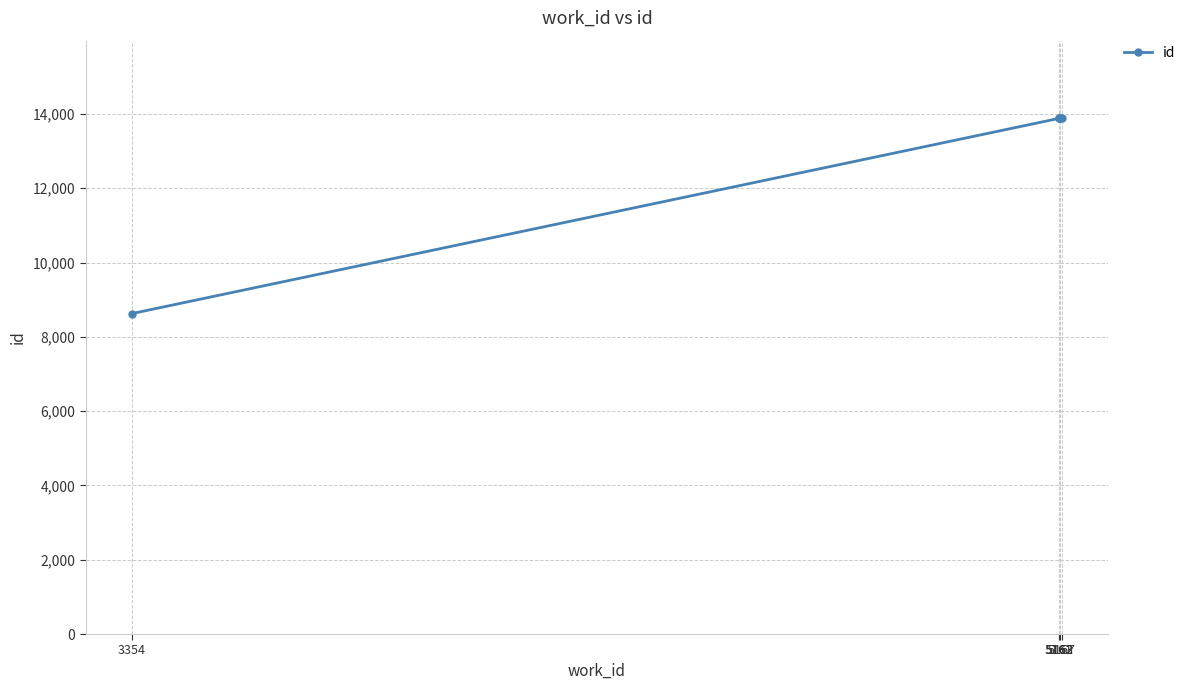

What is the sum of the values at 5161 and 5162?

27762